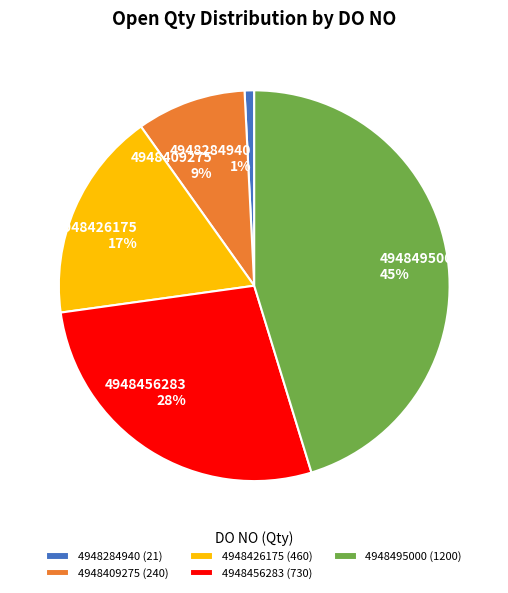

Which slice is the smallest?

4948284940